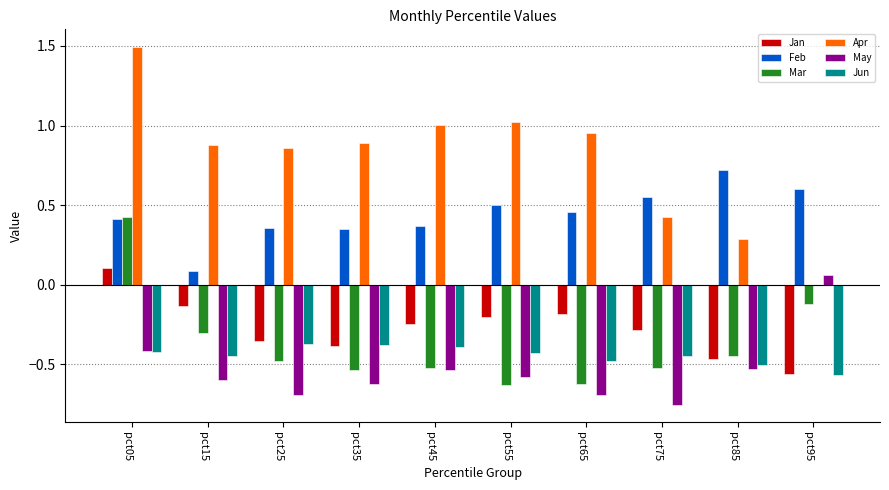

What is the highest value of the Feb series?

0.7